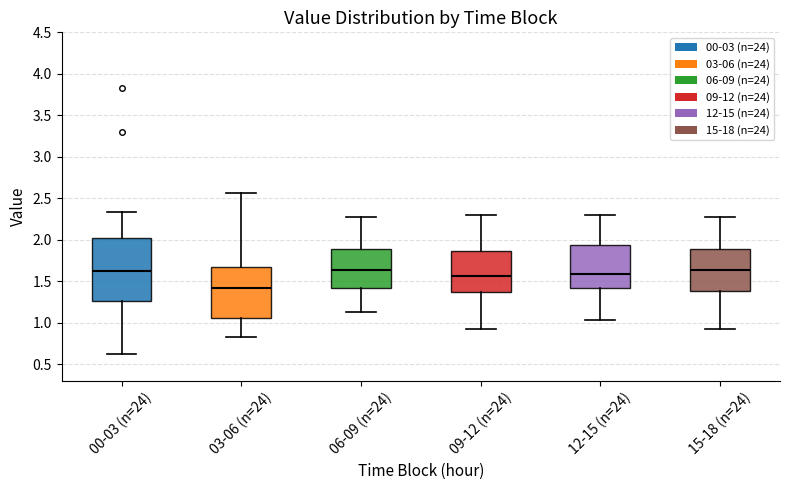

Reading left to right, read every box against the y-axis: the position of its median line, the range the box covers, and the ends of its whiskers. The values are not printed on the chart, so give them approximately, as read against the axis.

00-03 (n=24): median 1.60, box 1.25 to 2.05, whiskers 0.65 to 2.35
03-06 (n=24): median 1.40, box 1.05 to 1.65, whiskers 0.85 to 2.55
06-09 (n=24): median 1.65, box 1.40 to 1.90, whiskers 1.15 to 2.25
09-12 (n=24): median 1.55, box 1.40 to 1.85, whiskers 0.95 to 2.30
12-15 (n=24): median 1.60, box 1.40 to 1.95, whiskers 1.05 to 2.30
15-18 (n=24): median 1.65, box 1.40 to 1.90, whiskers 0.95 to 2.25